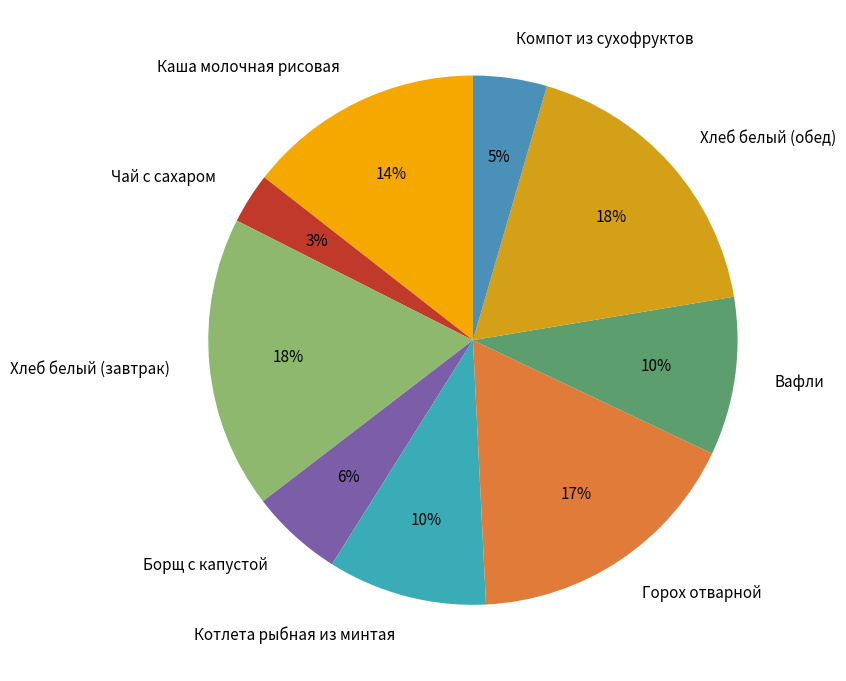

True or false: Вафли accounts for 1% of the total.

False